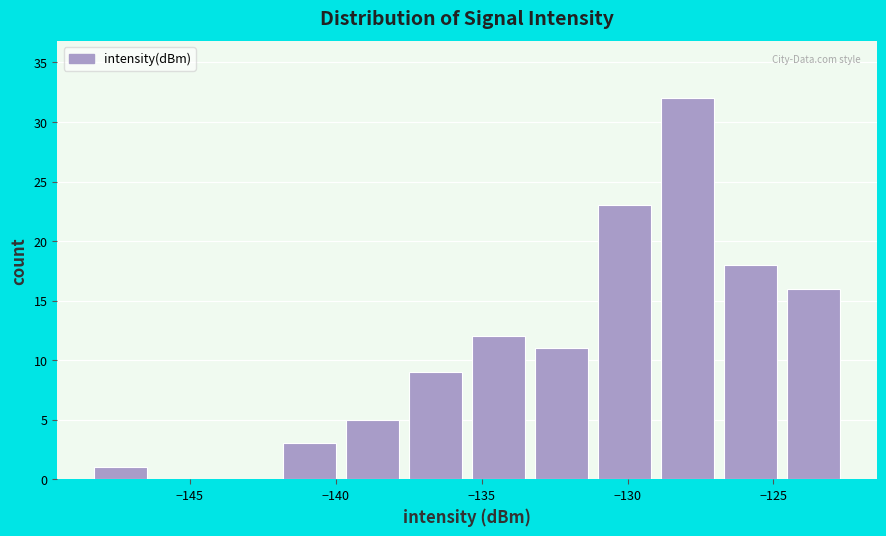

Over which range of the x-axis is the bar tallest?

-129.0 to -127.0